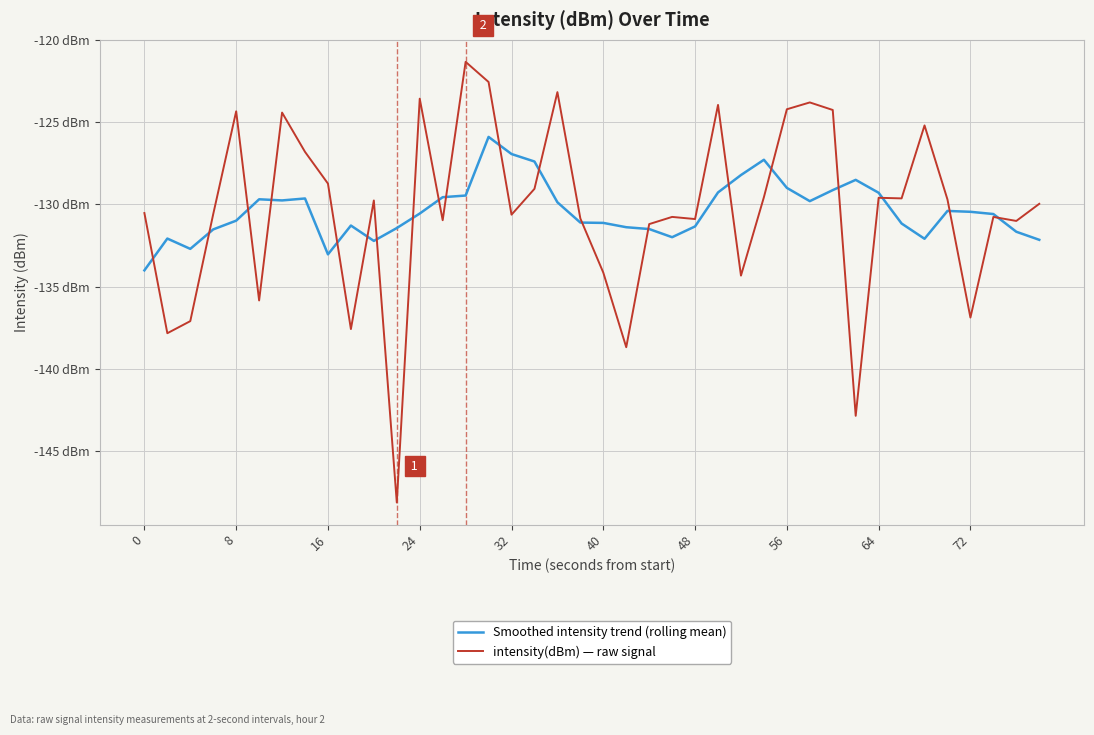

In Smoothed intensity trend (rolling mean), how many points are lower than both neighbors (excluding endpoints)?

7